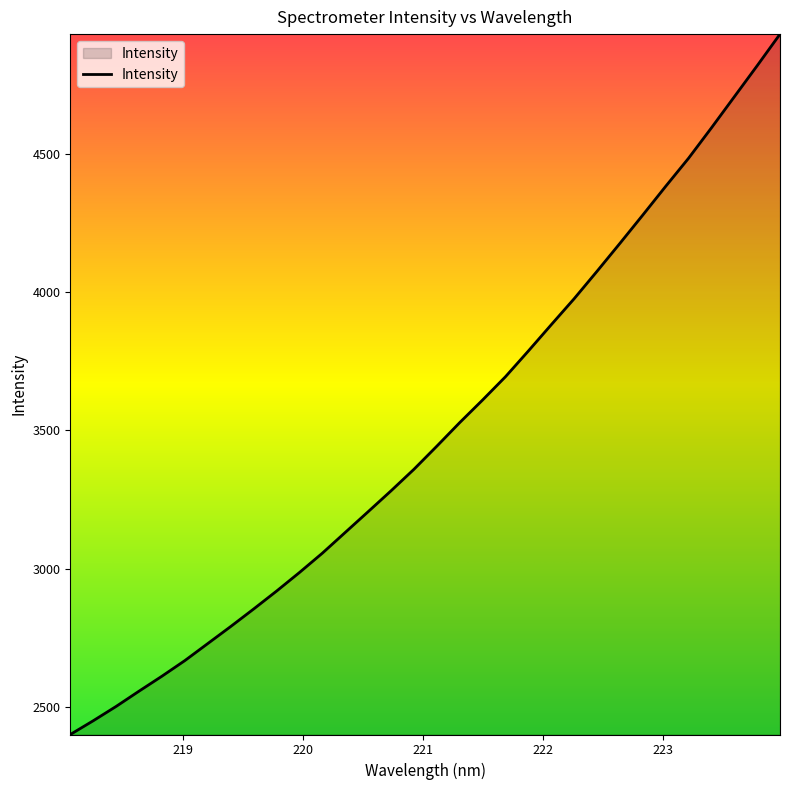

What is the difference between the maximum and minimum values?

2532.7